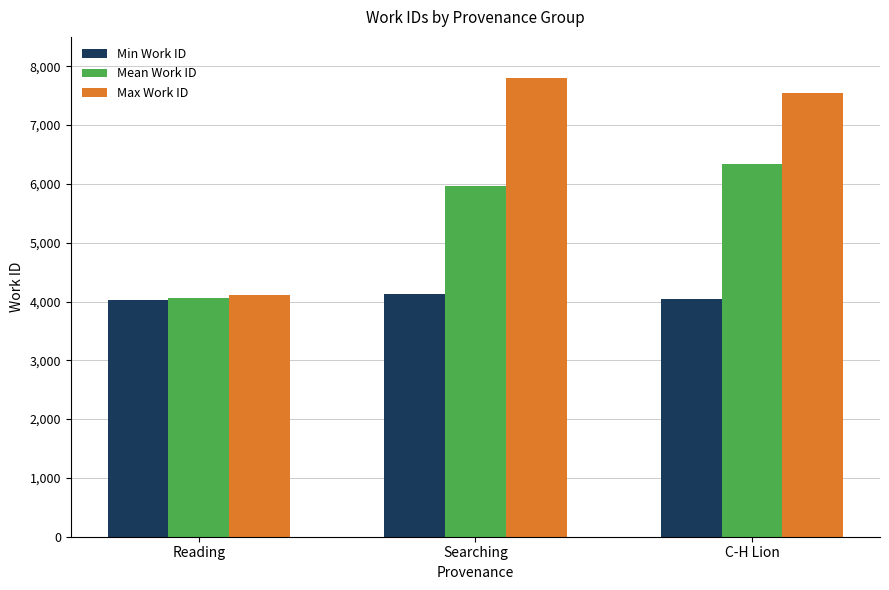

How many bars are there in each group?

3